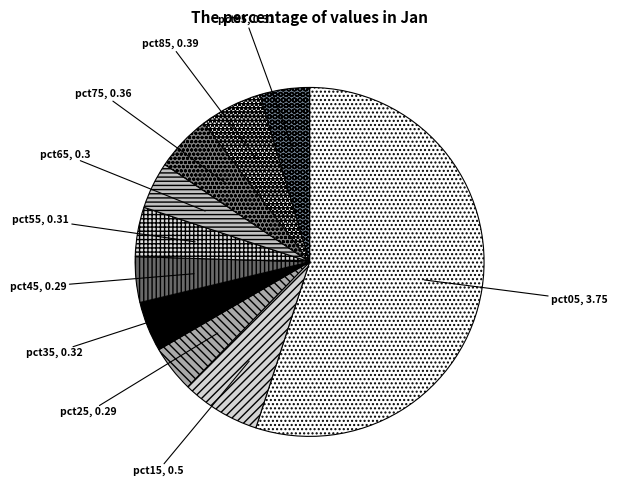

Does pct05 account for over 50% of the chart?

Yes